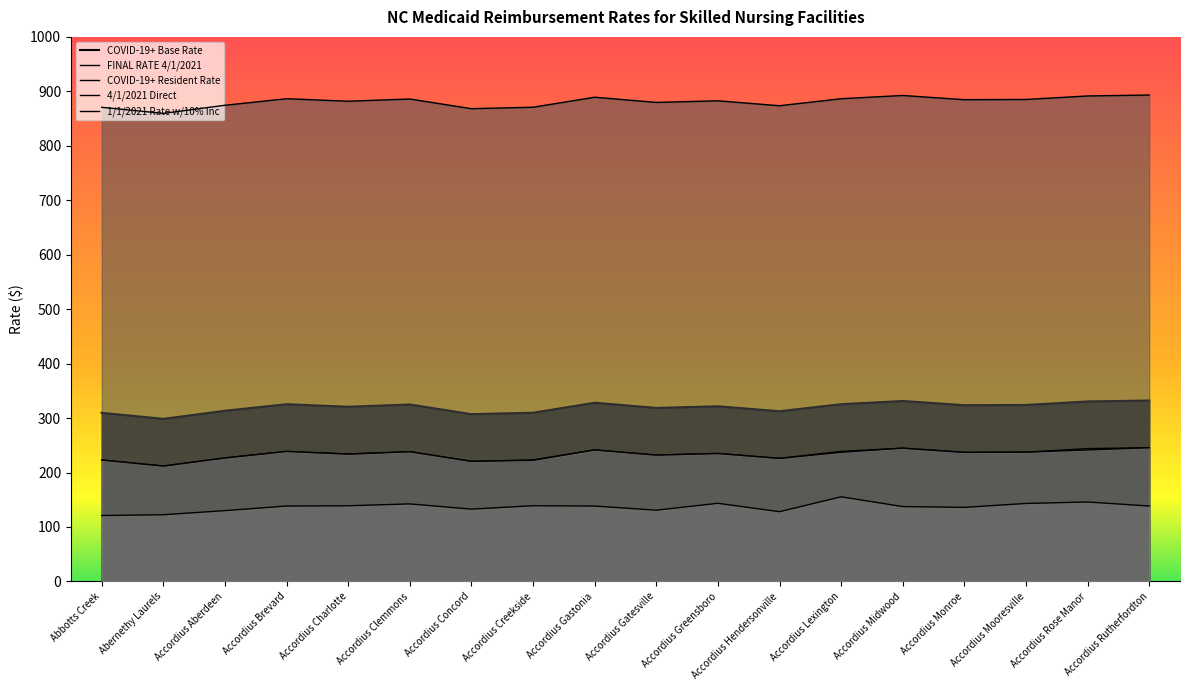

How many lines are shown in the chart?

5